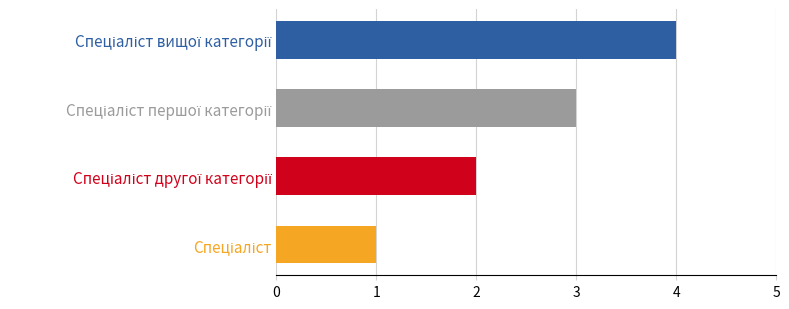

What is the smallest value displayed?

1